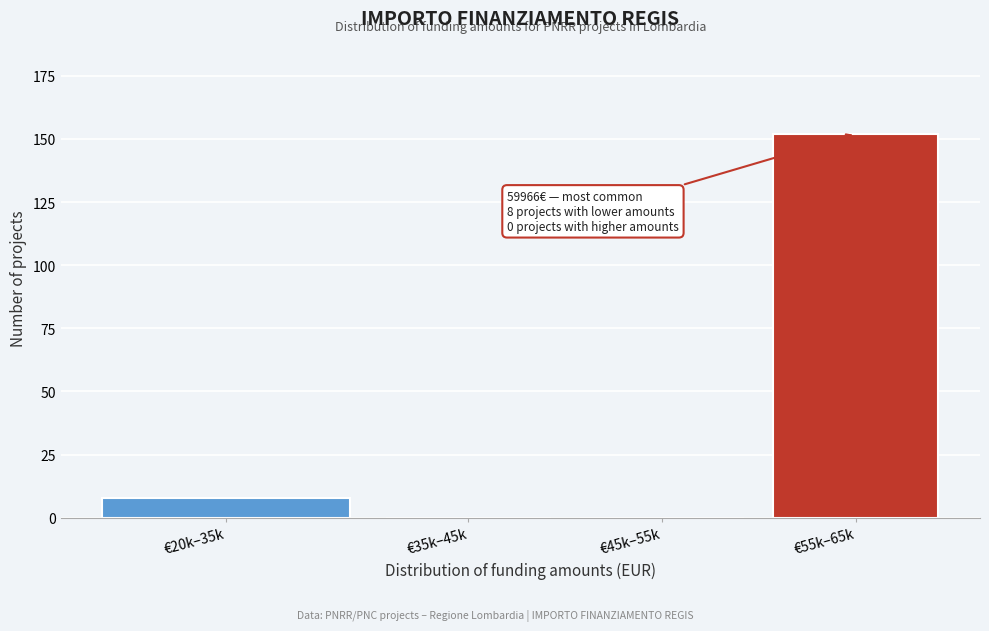

Reading right to left, extract all data points from this chart.

€55k–65k=152	€45k–55k=0	€35k–45k=0	€20k–35k=8